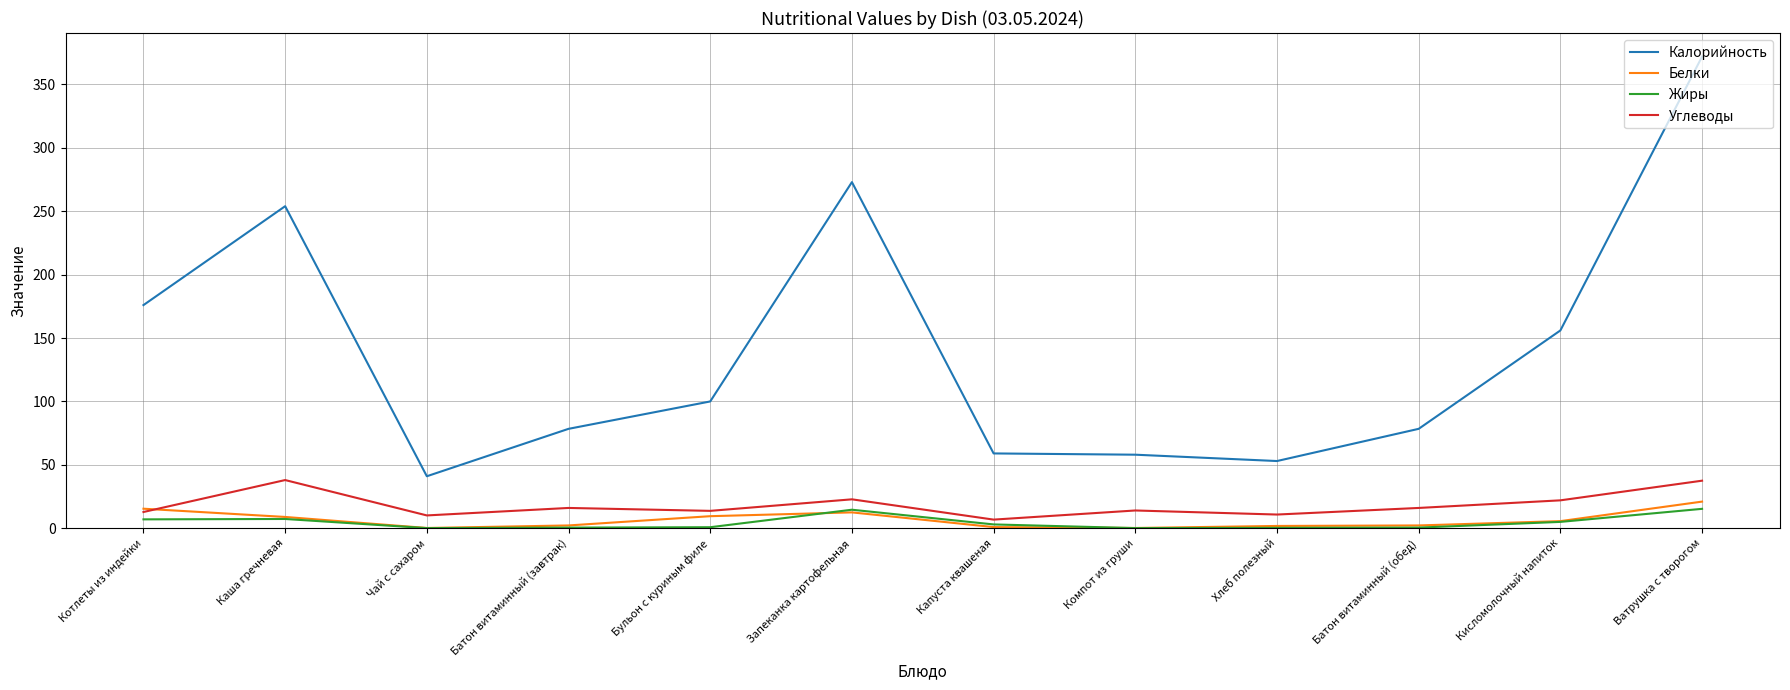

What is the maximum value shown in the chart?

372.0